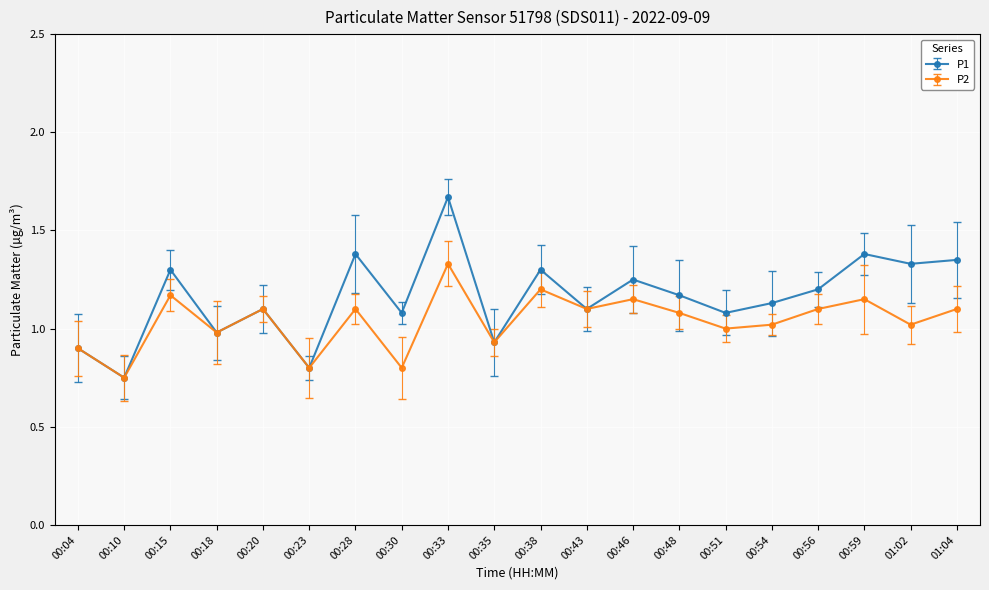

Between 00:30 and 00:51, which series saw the biggest shift?

P2